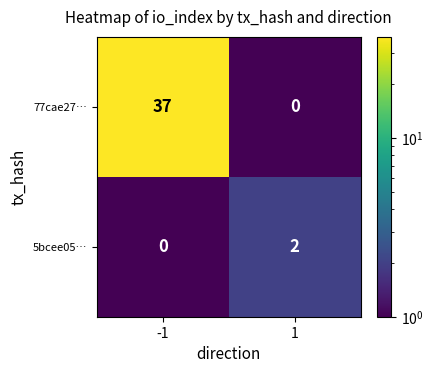

What is the difference between the 77cae27… values at -1 and 1?

37